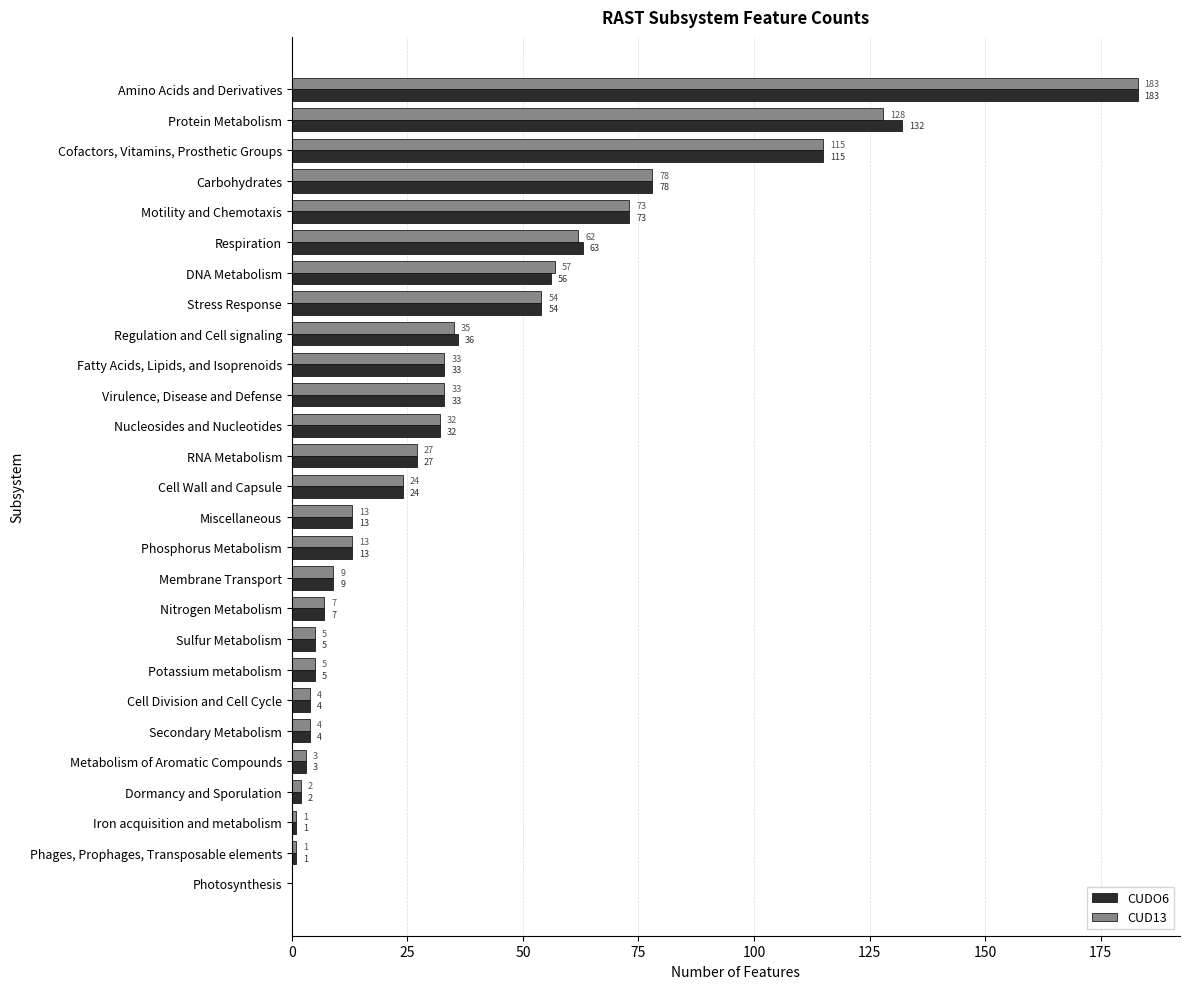

What is the sum of all CUDO6 values?

1006